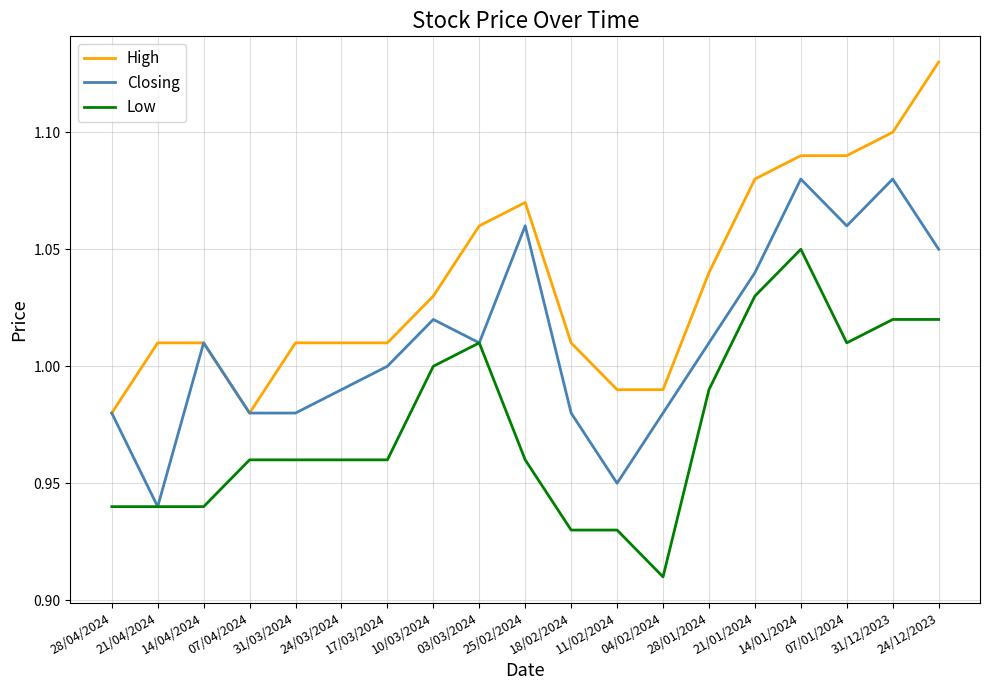

What position from the left is 24/03/2024?

6